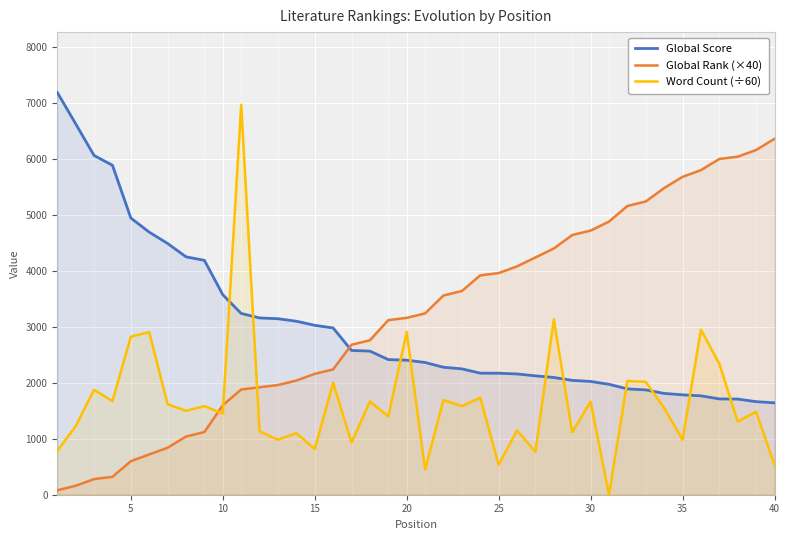

What is the highest value of the Global Score series?

7188.0